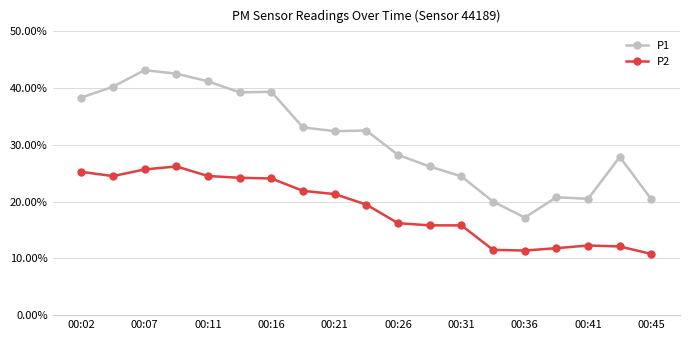

Count the number of categories in the chart.

19